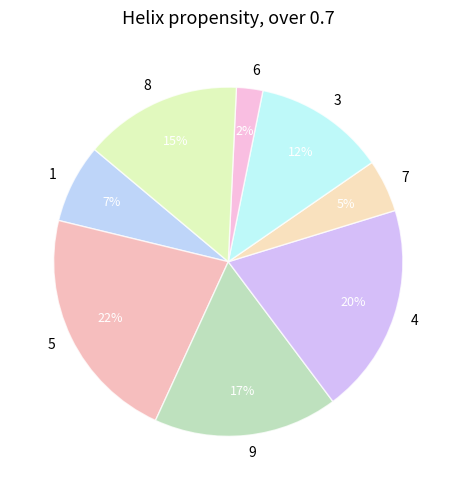

Do 3 and 5 together represent more than half of the pie?

No